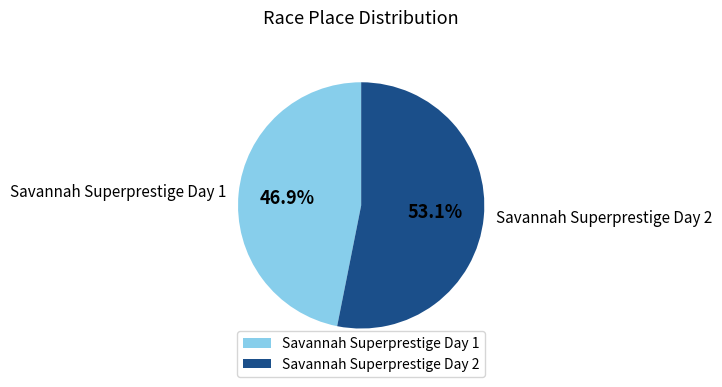

What is the total percentage of Savannah Superprestige Day 2 and Savannah Superprestige Day 1?

100.0%